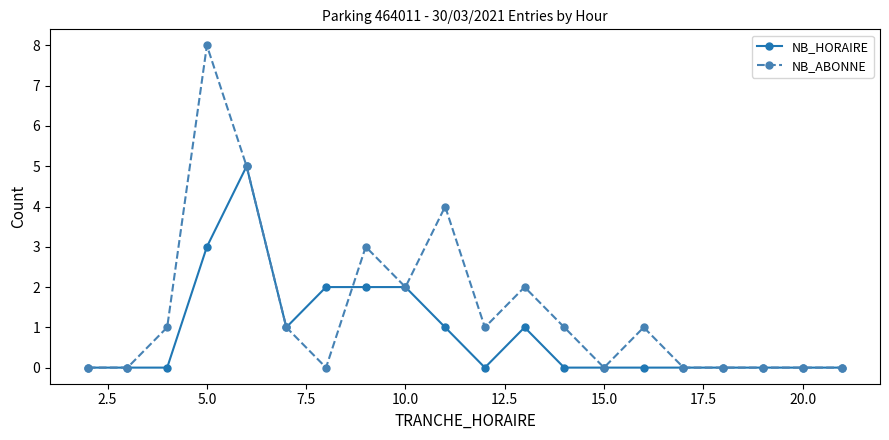

True or false: NB_ABONNE has more than 2 points higher than both neighbors.

True